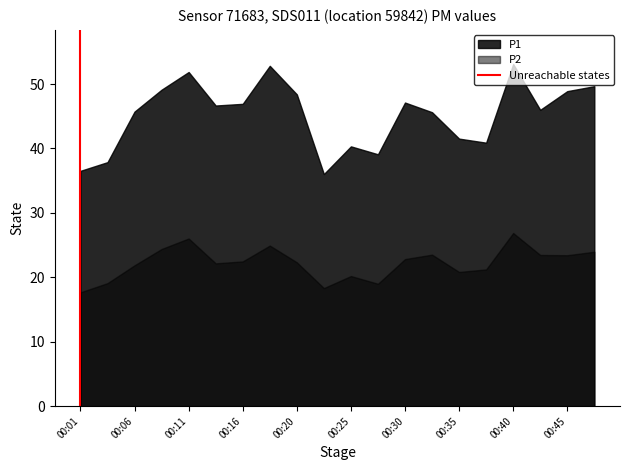

Rank the series at 00:11 from highest to lowest value.

P1, P2